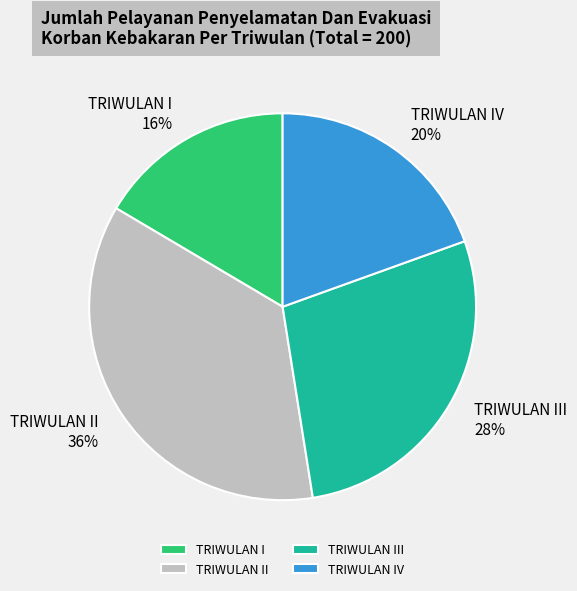

Which has a higher value, TRIWULAN IV or TRIWULAN II?

TRIWULAN II